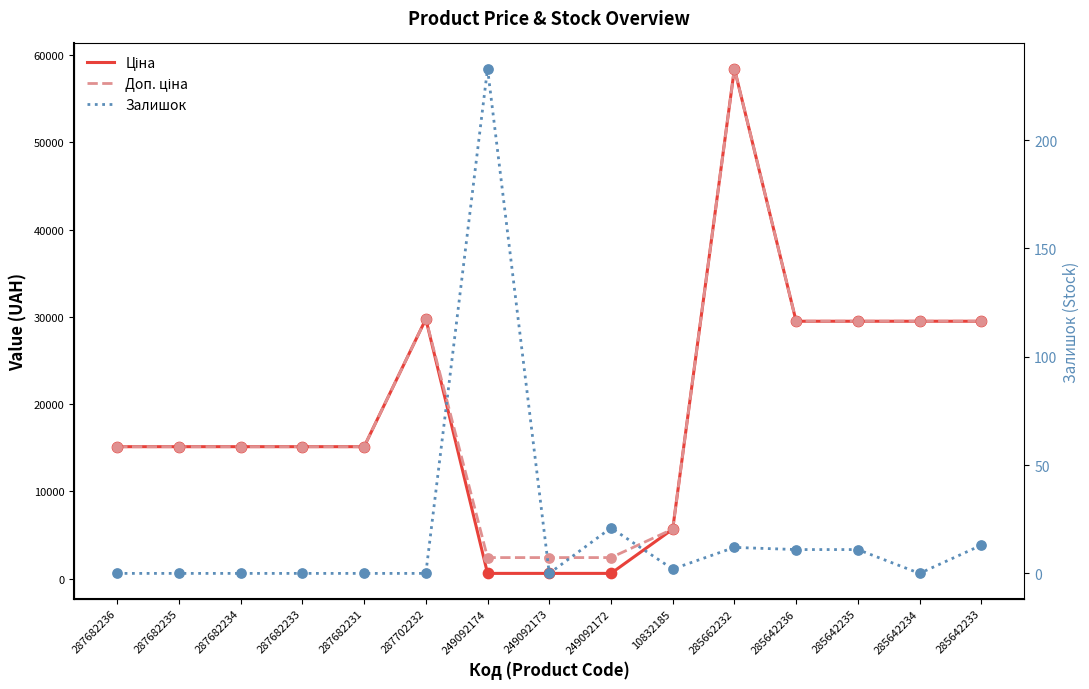

What is the total value across all series at 285642235?

58994.0